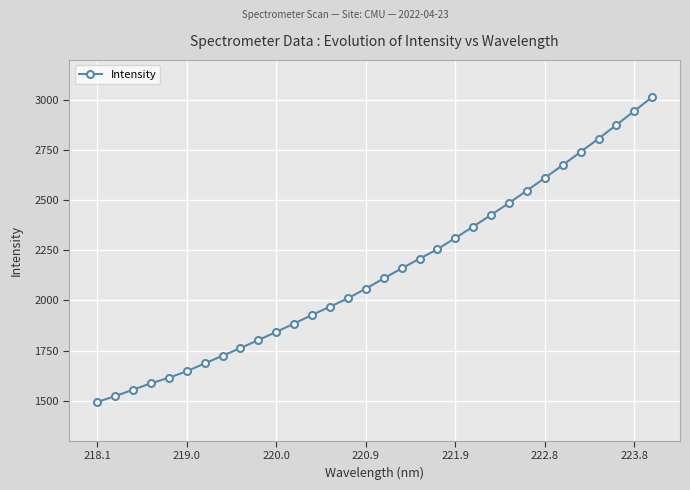

What is the average value?

2144.8